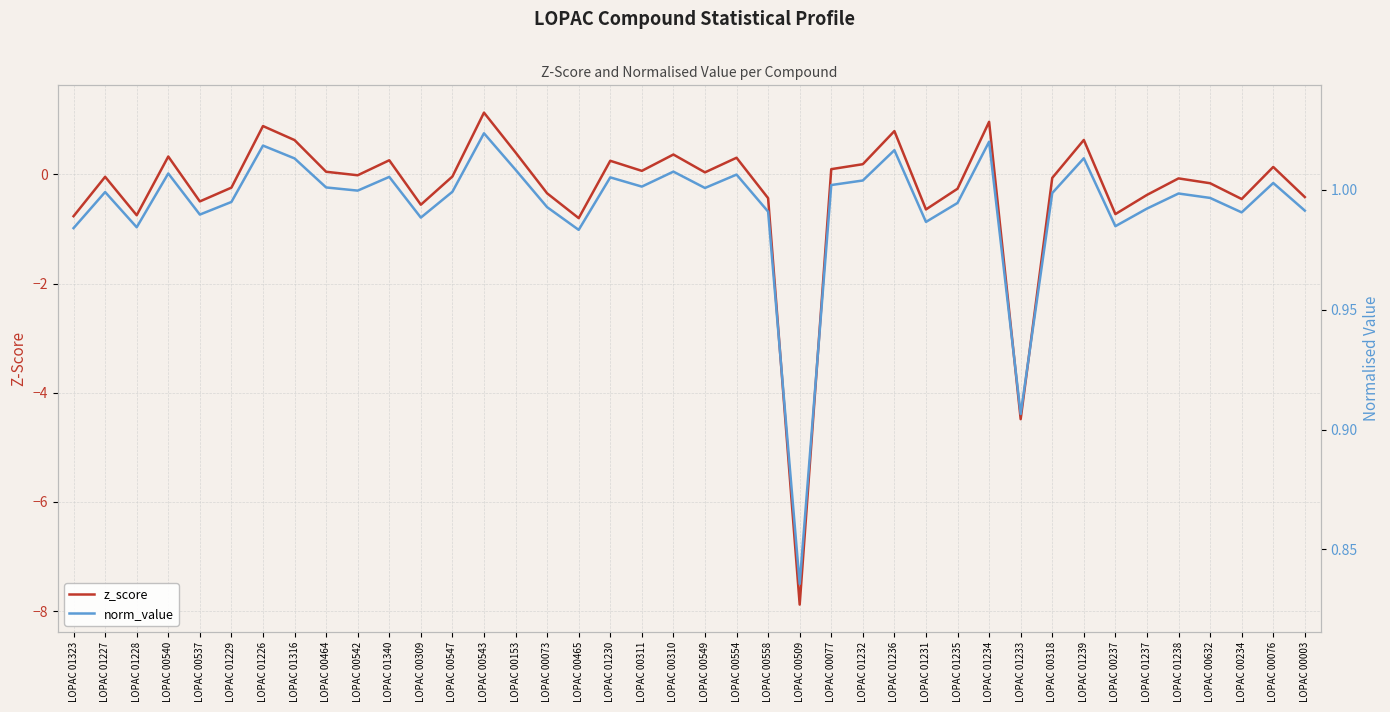

At which category does the chart reach its peak across all series?

LOPAC 00543